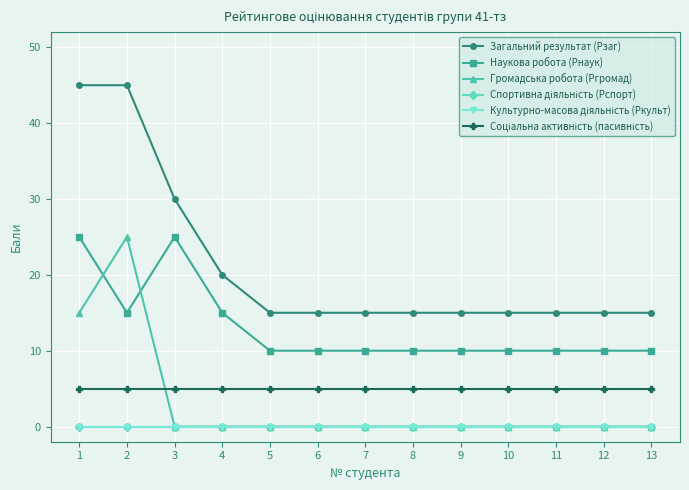

True or false: Громадська робота (Ргромад) and Загальний результат (Рзаг) cross at least once.

False